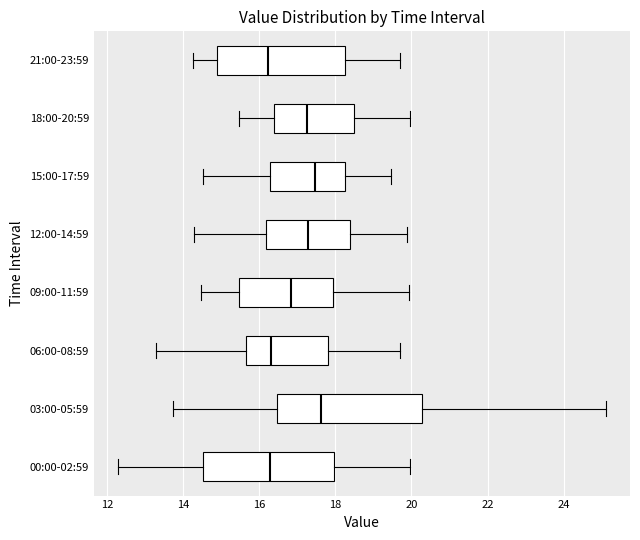

Comparing the boxes themselves (not the whiskers), which one is the widest?

03:00-05:59